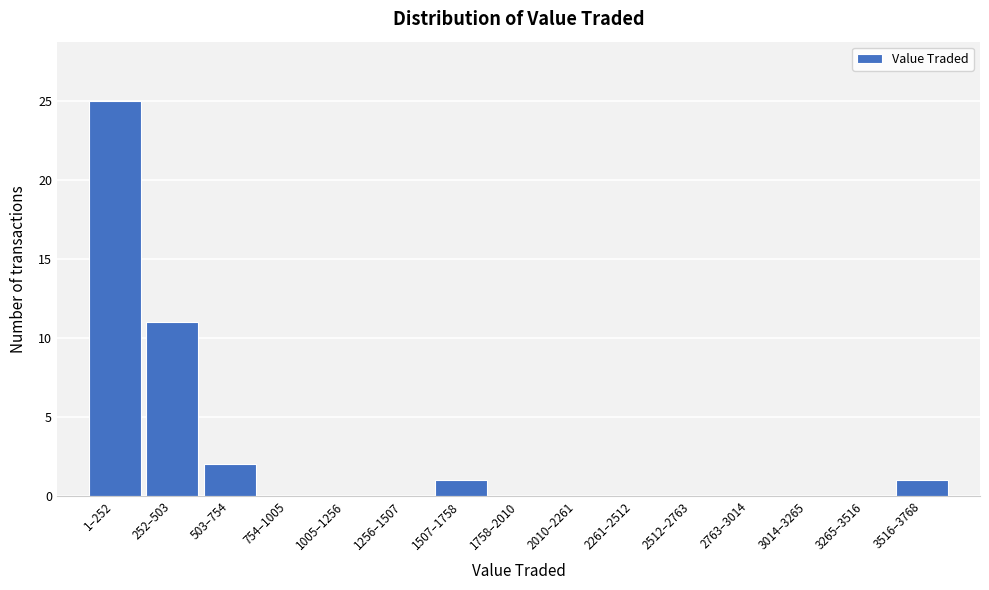

Which has a higher value, 252–503 or 2010–2261?

252–503